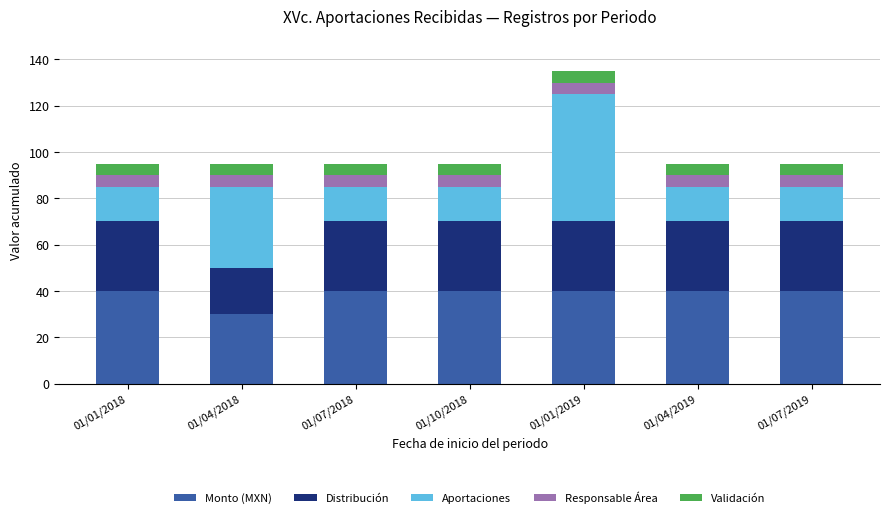

What is the total value across all series at 01/07/2018?

95